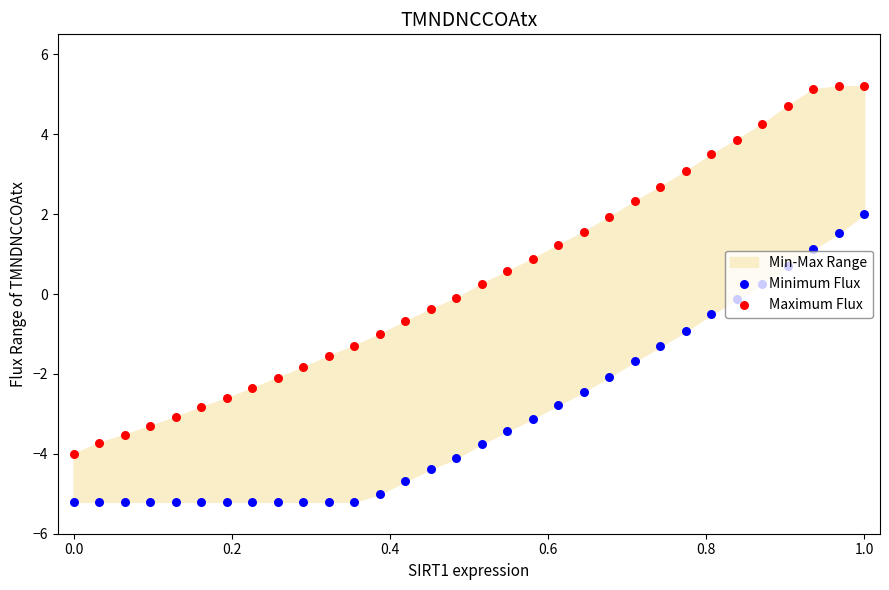

Is the value of Maximum Flux at 25 greater than the value of Minimum Flux at −0.2?

Yes